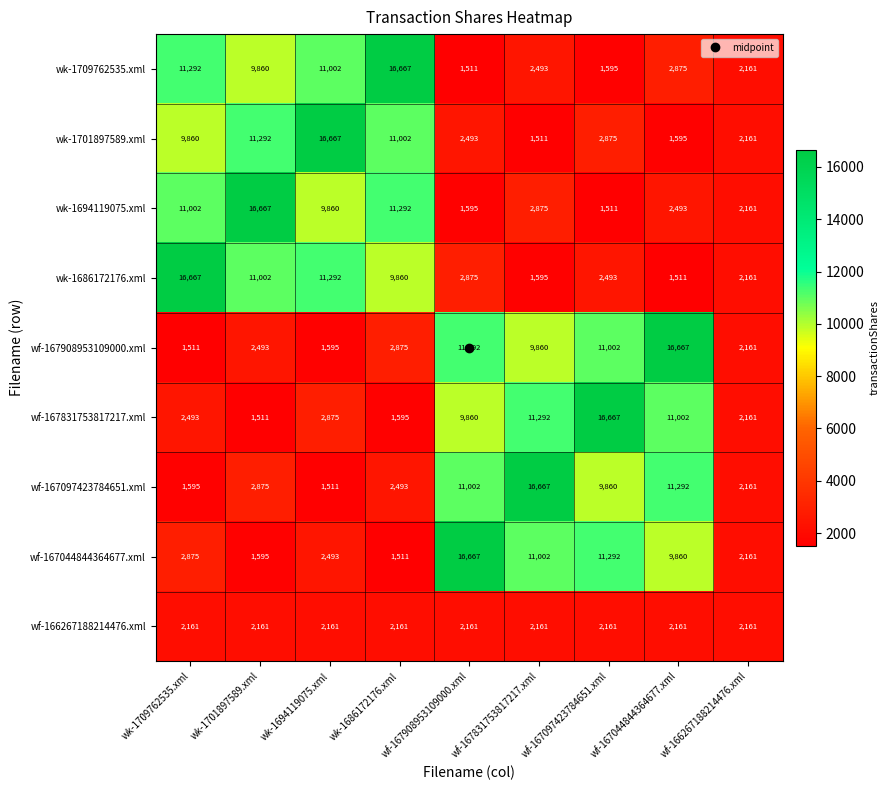

How many data points in wk-1686172176.xml are less than 2875?

4